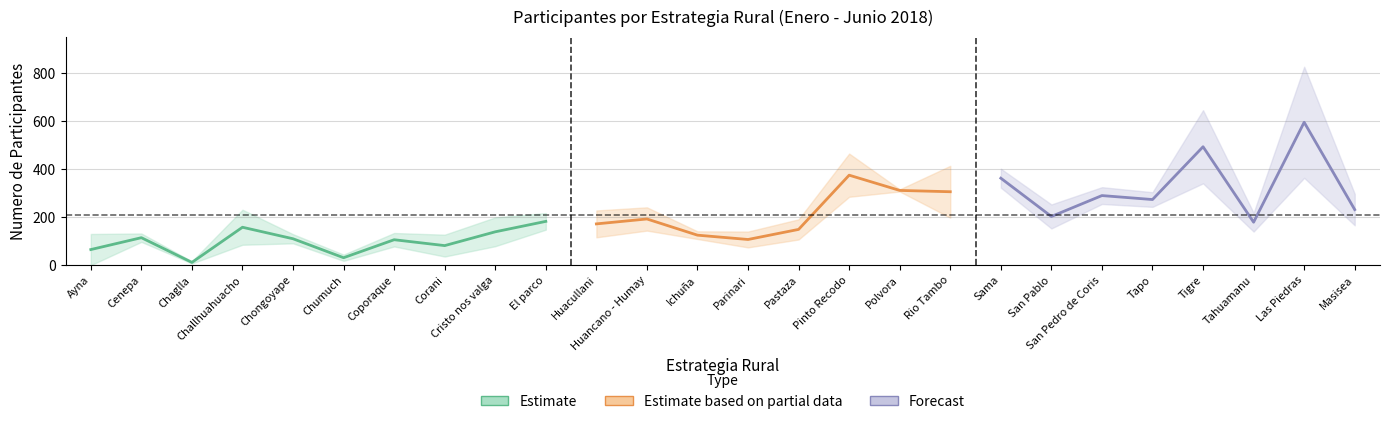

Where is the first local maximum for Junio?

Cenepa